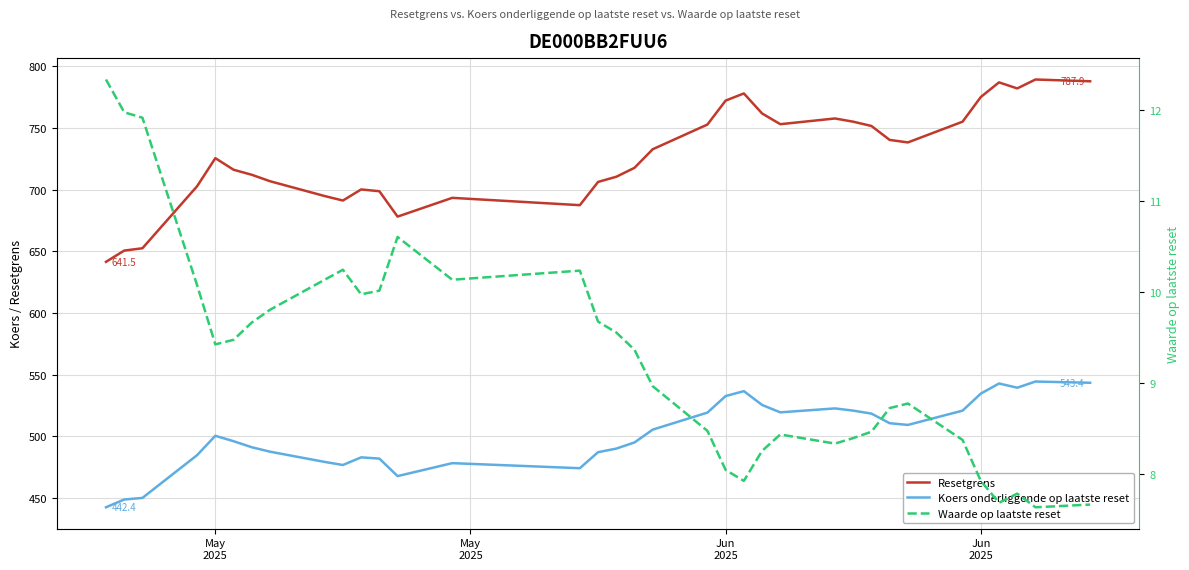

What is the difference between the second highest and second lowest values in the Resetgrens series?

137.3